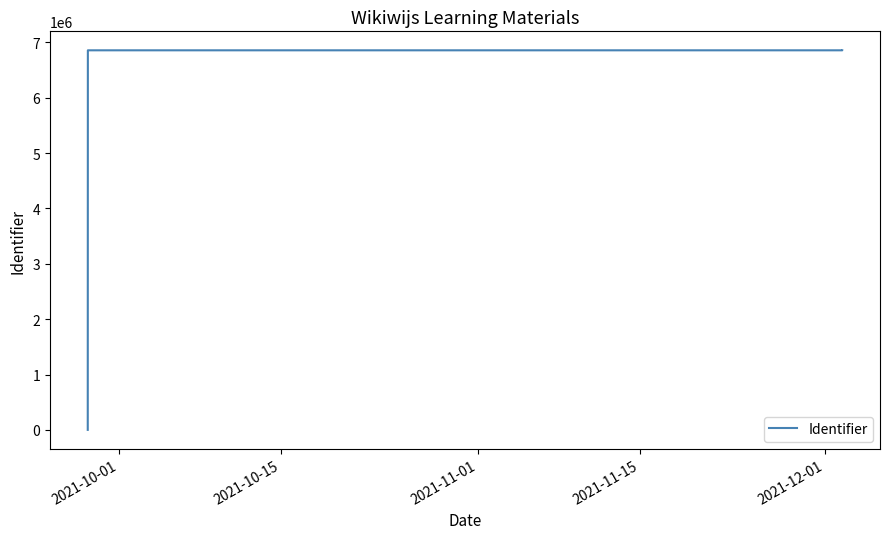

At which label is the value closest to 3427832?

2021-11-01